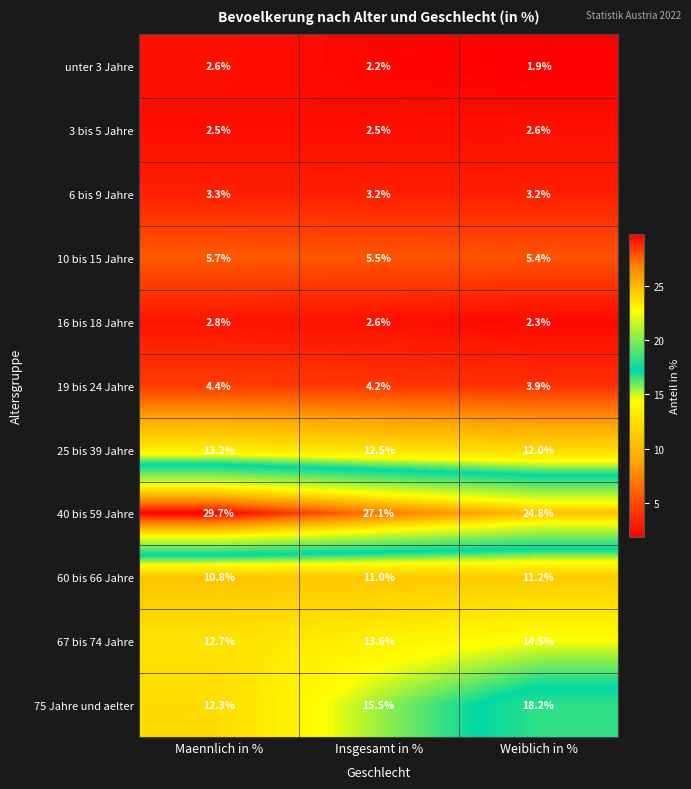

At how many categories does at least one series exceed 29?

1